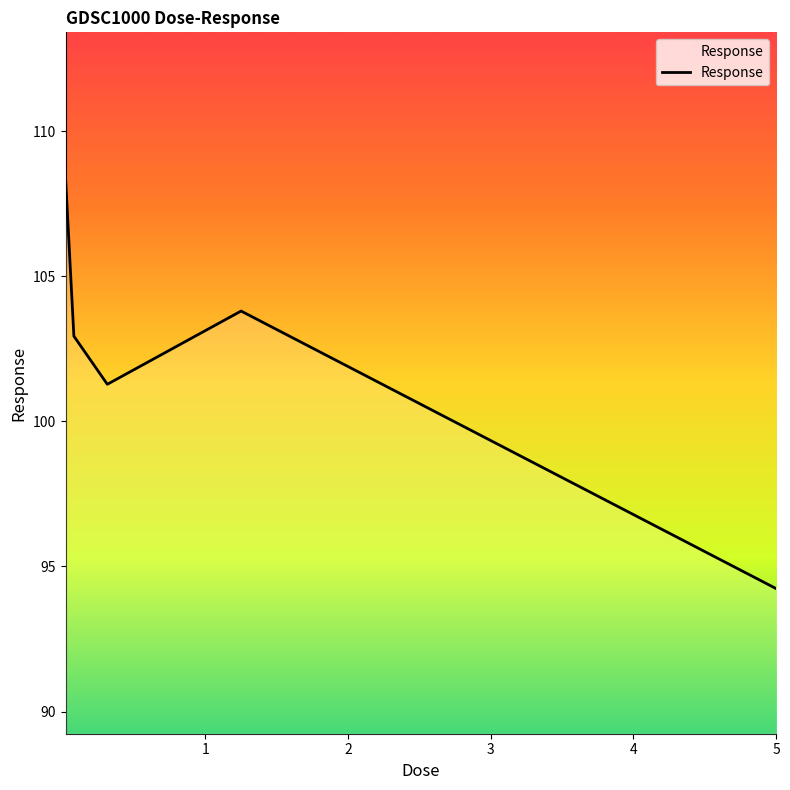

How many interior local peaks (higher than both neighbors) does the data have?

1